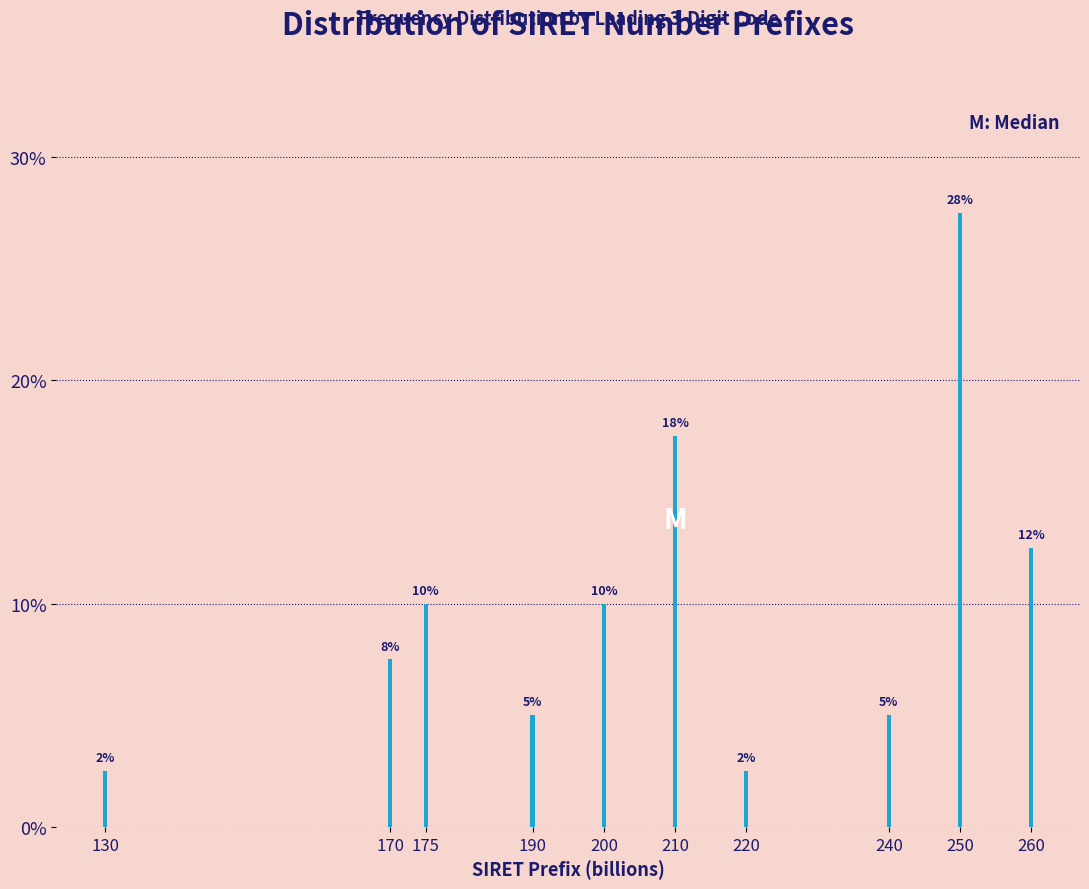

Does the chart contain any negative values?

No